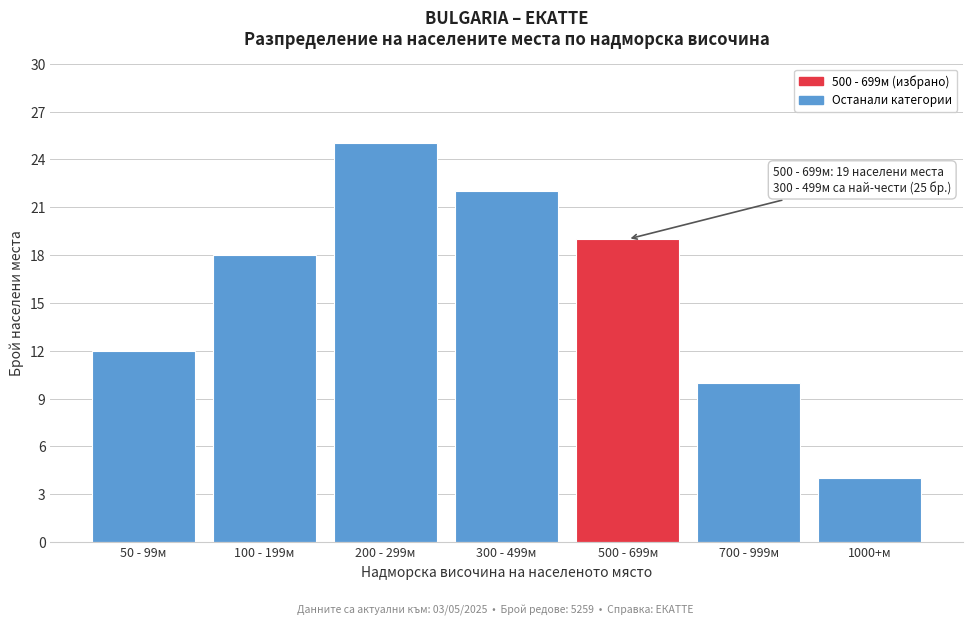

Reading right to left, transcribe all the data shown in this chart.

1000+м=4	700 - 999м=10	500 - 699м=19	300 - 499м=22	200 - 299м=25	100 - 199м=18	50 - 99м=12